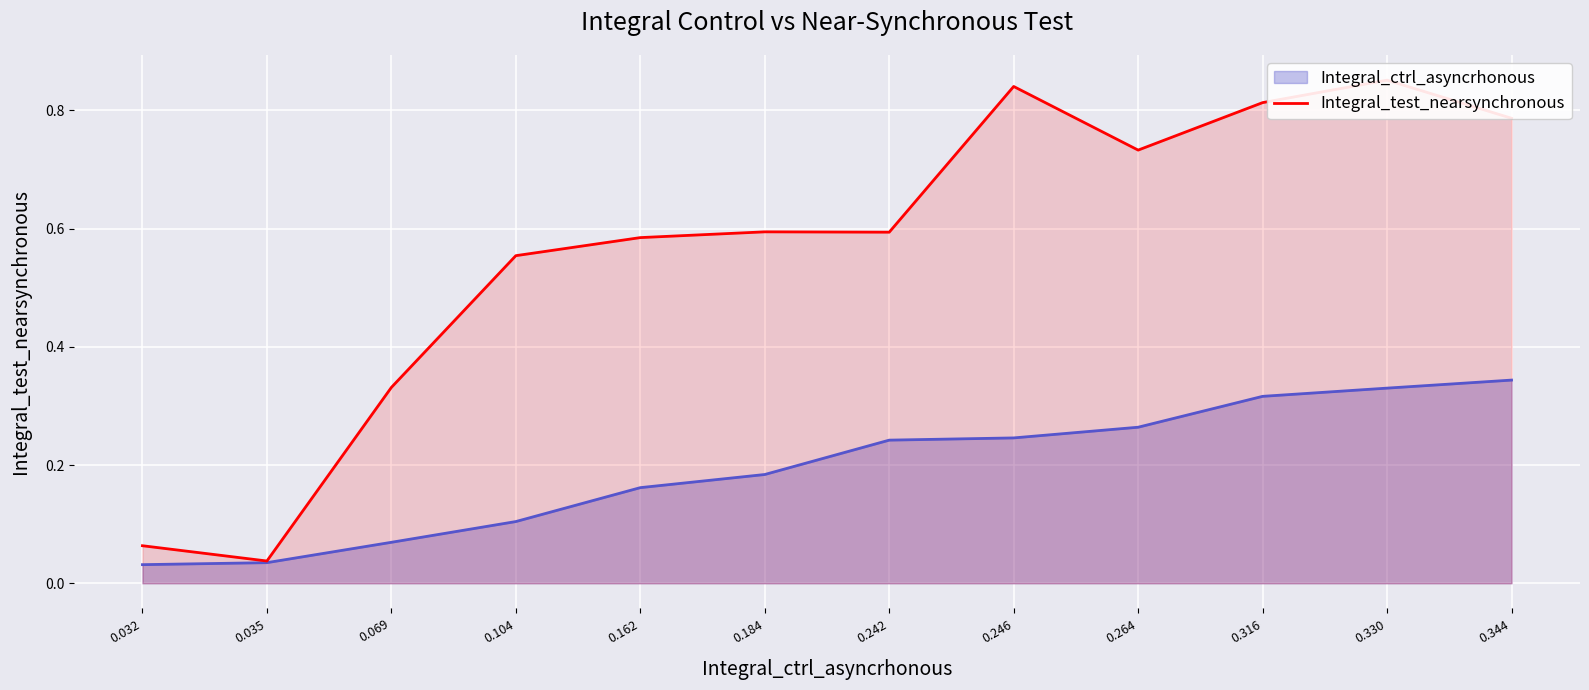

What is the difference between the values at 0.344 and 0.104?

0.2